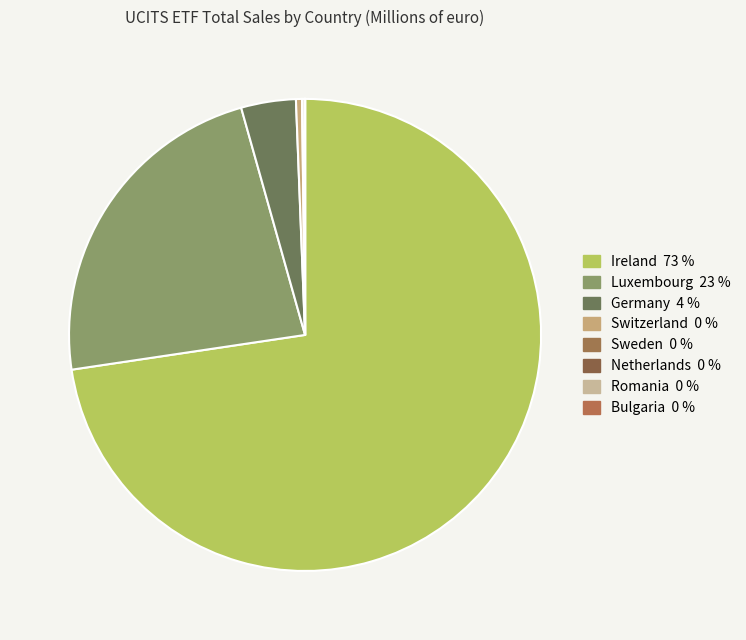

To the nearest percent, what is the difference between the largest and smallest slice percentages?

73%